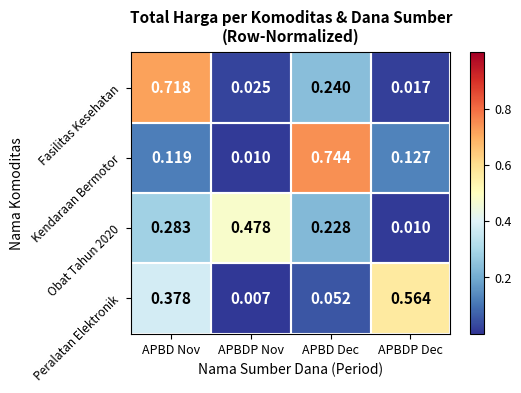

Is the value of Kendaraan Bermotor at APBDP Dec greater than the value of Fasilitas Kesehatan at APBDP Dec?

Yes